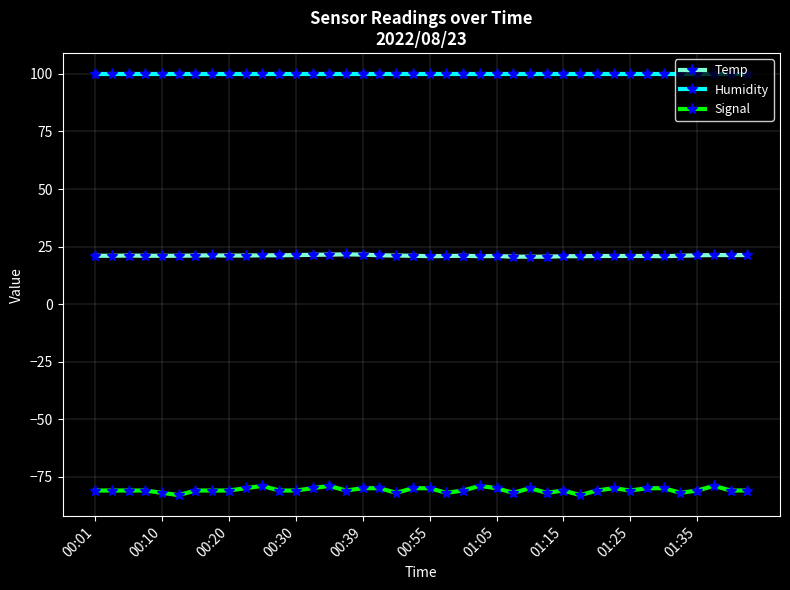

What is the value of the Humidity point at the 23rd from the left?

99.9